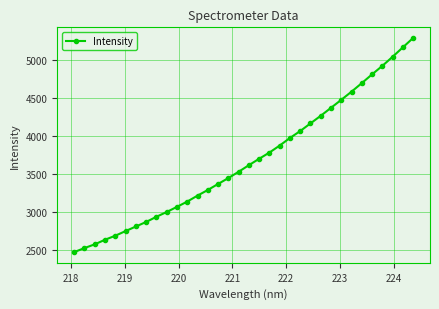

What is the smallest value displayed?

2478.3